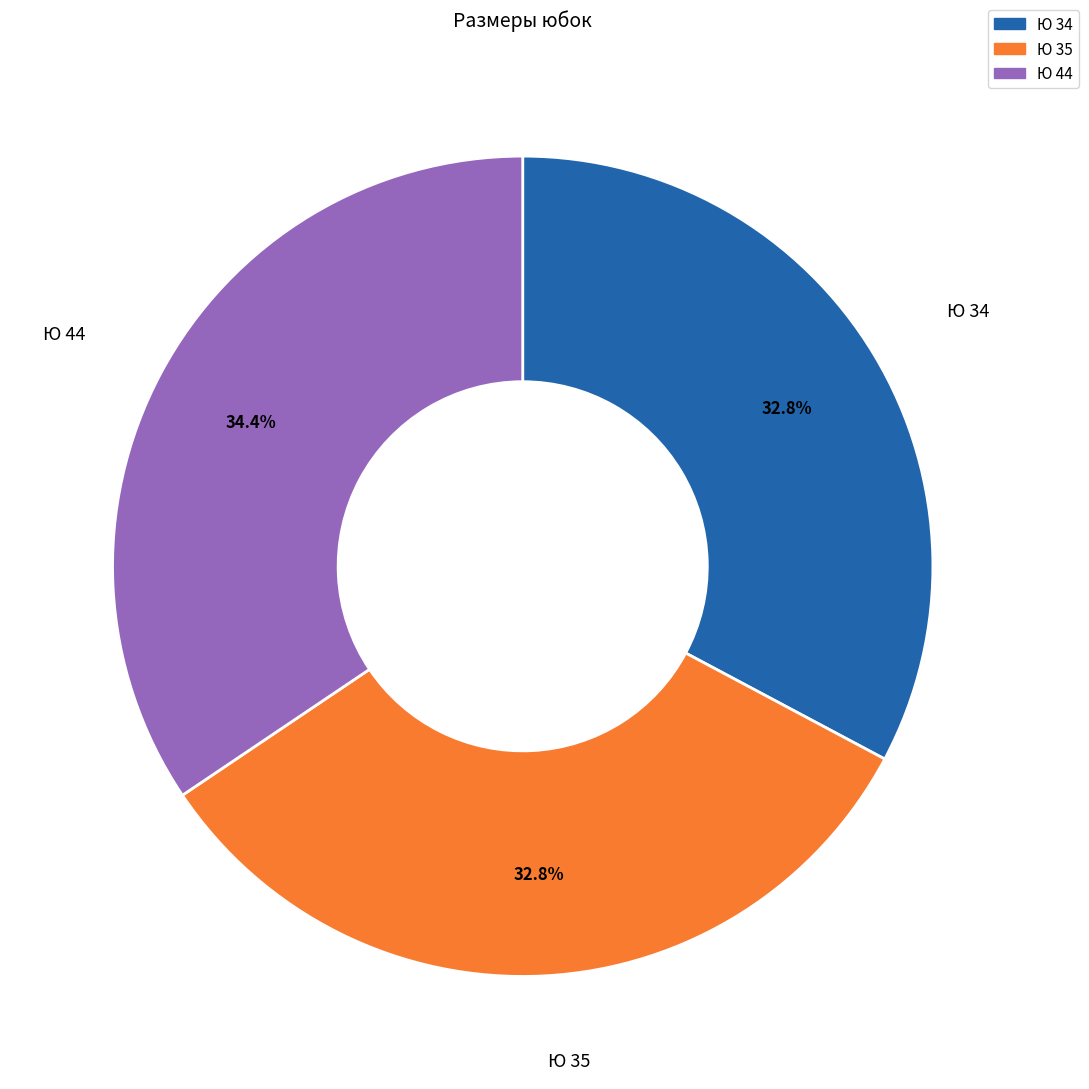

How many slices are in this pie chart?

3